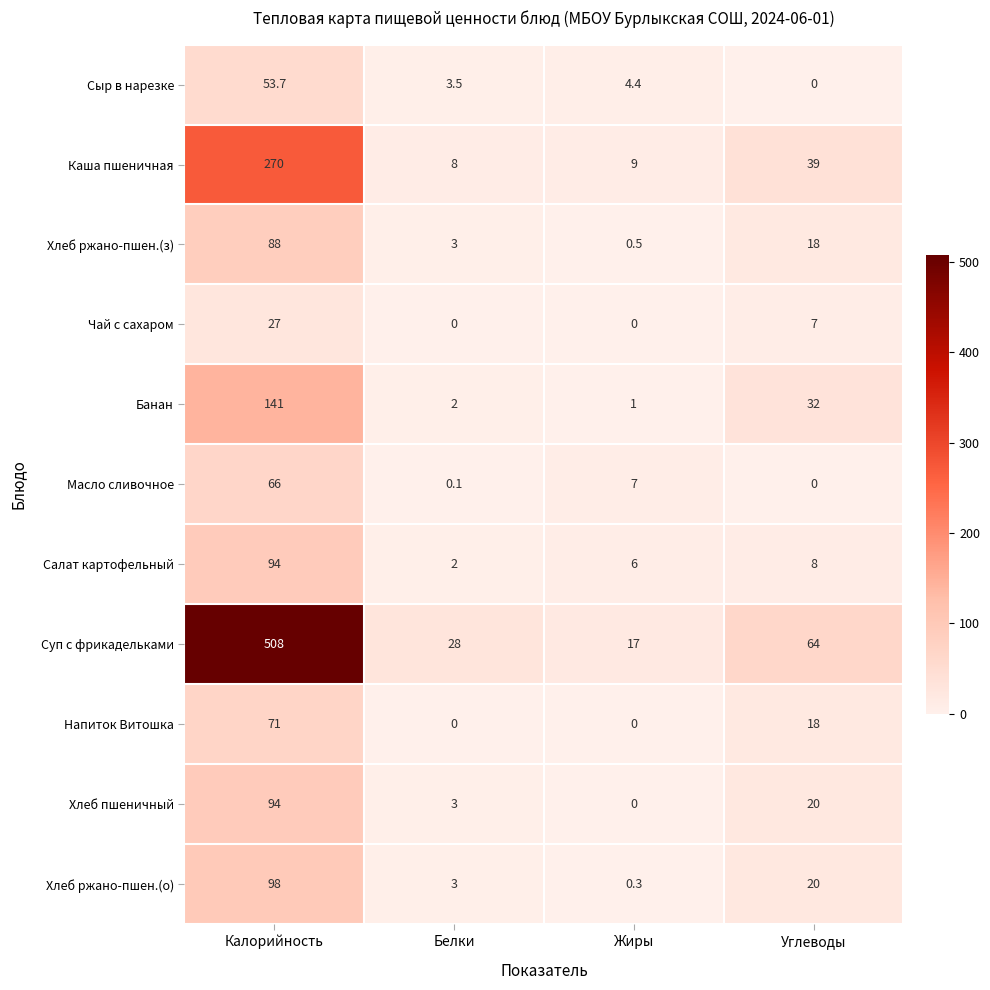

How many distinct data groups are displayed?

11